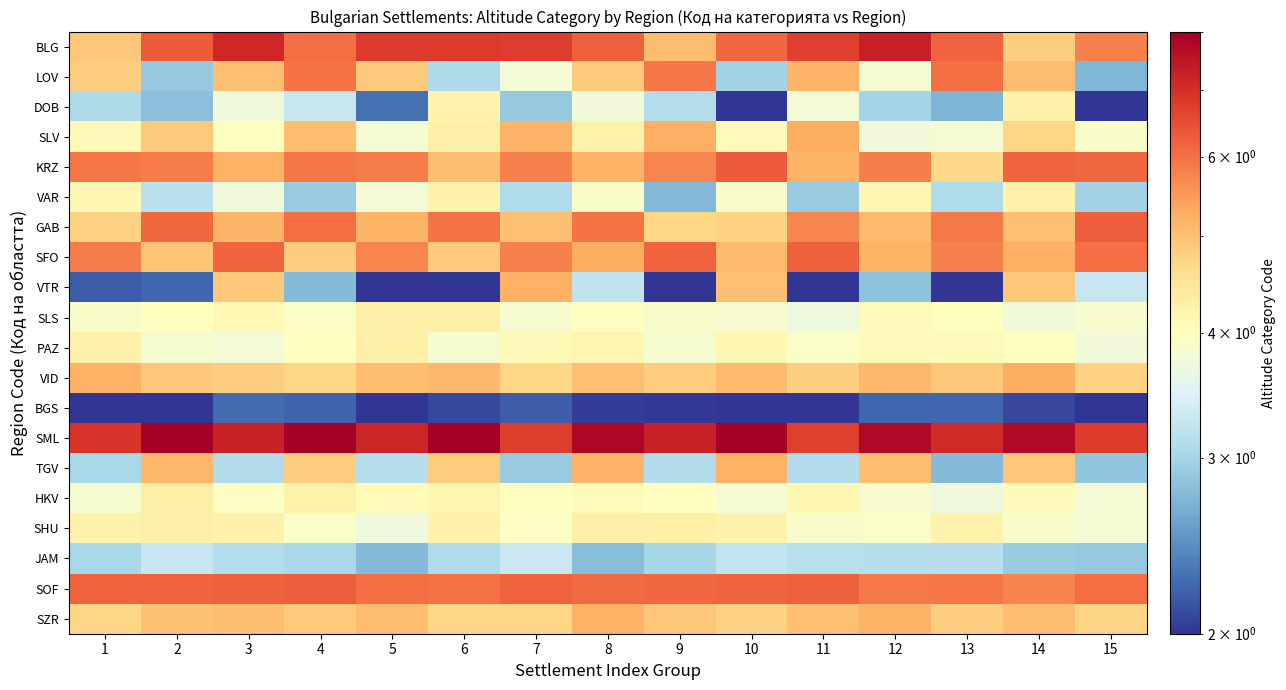

Reading left to right, list all the values displayed in this chart.

BLG: 1=4.9	2=6.3	3=7.1	4=6.1	5=6.8	6=6.8	7=6.7	8=6.2	9=5.1	10=6.1	11=6.7	12=7.3	13=6.2	14=4.8	15=5.8
LOV: 1=4.8	2=2.9	3=5.0	4=6.0	5=4.9	6=3.1	7=3.8	8=4.9	9=5.9	10=3.0	11=5.2	12=3.8	13=6.0	14=5.1	15=2.7
DOB: 1=3.1	2=2.8	3=3.7	4=3.3	5=2.3	6=4.2	7=2.9	8=3.8	9=3.1	10=2.0	11=3.8	12=3.0	13=2.7	14=4.2	15=2.0
SLV: 1=4.1	2=4.9	3=4.0	4=5.0	5=3.8	6=4.3	7=5.2	8=4.3	9=5.2	10=4.1	11=5.3	12=3.8	13=3.8	14=4.7	15=3.9
KRZ: 1=5.9	2=5.9	3=5.2	4=5.9	5=5.9	6=5.0	7=5.8	8=5.2	9=5.7	10=6.3	11=5.2	12=5.8	13=4.7	14=6.2	15=6.1
VAR: 1=4.1	2=3.2	3=3.7	4=2.9	5=3.8	6=4.2	7=3.1	8=3.9	9=2.7	10=3.9	11=2.9	12=4.1	13=3.1	14=4.2	15=3.0
GAB: 1=4.8	2=6.1	3=5.2	4=6.0	5=5.2	6=6.0	7=5.0	8=6.0	9=4.7	10=4.8	11=5.7	12=5.1	13=5.9	14=5.0	15=6.2
SFO: 1=5.8	2=4.9	3=6.2	4=4.8	5=5.7	6=4.9	7=5.8	8=5.3	9=6.2	10=5.1	11=6.2	12=5.2	13=5.8	14=5.2	15=6.0
VTR: 1=2.2	2=2.2	3=4.9	4=2.8	5=2.0	6=2.0	7=5.2	8=3.2	9=2.0	10=5.0	11=2.0	12=2.8	13=2.0	14=4.9	15=3.3
SLS: 1=3.9	2=4.0	3=4.1	4=3.9	5=4.3	6=4.3	7=3.9	8=4.0	9=3.9	10=3.9	11=3.7	12=4.1	13=4.0	14=3.7	15=3.9
PAZ: 1=4.2	2=3.8	3=3.8	4=4.0	5=4.3	6=3.8	7=4.1	8=4.2	9=3.8	10=4.1	11=3.9	12=4.1	13=4.1	14=4.0	15=3.8
VID: 1=5.2	2=4.9	3=4.8	4=4.7	5=5.1	6=5.1	7=4.7	8=5.0	9=4.8	10=5.1	11=4.8	12=5.1	13=4.9	14=5.3	15=4.8
BGS: 1=2.0	2=2.0	3=2.3	4=2.2	5=2.0	6=2.1	7=2.2	8=2.0	9=2.0	10=2.0	11=2.0	12=2.2	13=2.2	14=2.1	15=2.0
SML: 1=6.9	2=8.0	3=7.2	4=8.0	5=7.2	6=8.0	7=6.8	8=7.8	9=7.2	10=8.0	11=6.7	12=7.8	13=7.1	14=7.7	15=6.8
TGV: 1=3.0	2=5.1	3=3.1	4=4.8	5=3.1	6=4.8	7=2.9	8=5.1	9=3.1	10=5.2	11=3.1	12=5.0	13=2.8	14=4.9	15=2.9
HKV: 1=3.8	2=4.3	3=3.9	4=4.2	5=4.1	6=4.2	7=4.0	8=4.0	9=4.0	10=3.8	11=4.1	12=3.9	13=3.7	14=4.1	15=3.8
SHU: 1=4.3	2=4.3	3=4.2	4=3.9	5=3.7	6=4.3	7=4.0	8=4.3	9=4.3	10=4.2	11=3.9	12=3.9	13=4.2	14=3.9	15=3.8
JAM: 1=3.0	2=3.3	3=3.1	4=3.0	5=2.8	6=3.1	7=3.3	8=2.8	9=3.0	10=3.2	11=3.1	12=3.1	13=3.1	14=2.9	15=2.9
SOF: 1=6.2	2=6.2	3=6.2	4=6.2	5=6.0	6=6.0	7=6.2	8=6.1	9=6.1	10=6.2	11=6.2	12=5.9	13=5.9	14=5.8	15=6.0
SZR: 1=4.7	2=5.0	3=5.0	4=4.9	5=5.1	6=4.7	7=4.7	8=5.2	9=4.9	10=4.8	11=5.0	12=5.2	13=4.8	14=5.1	15=4.8